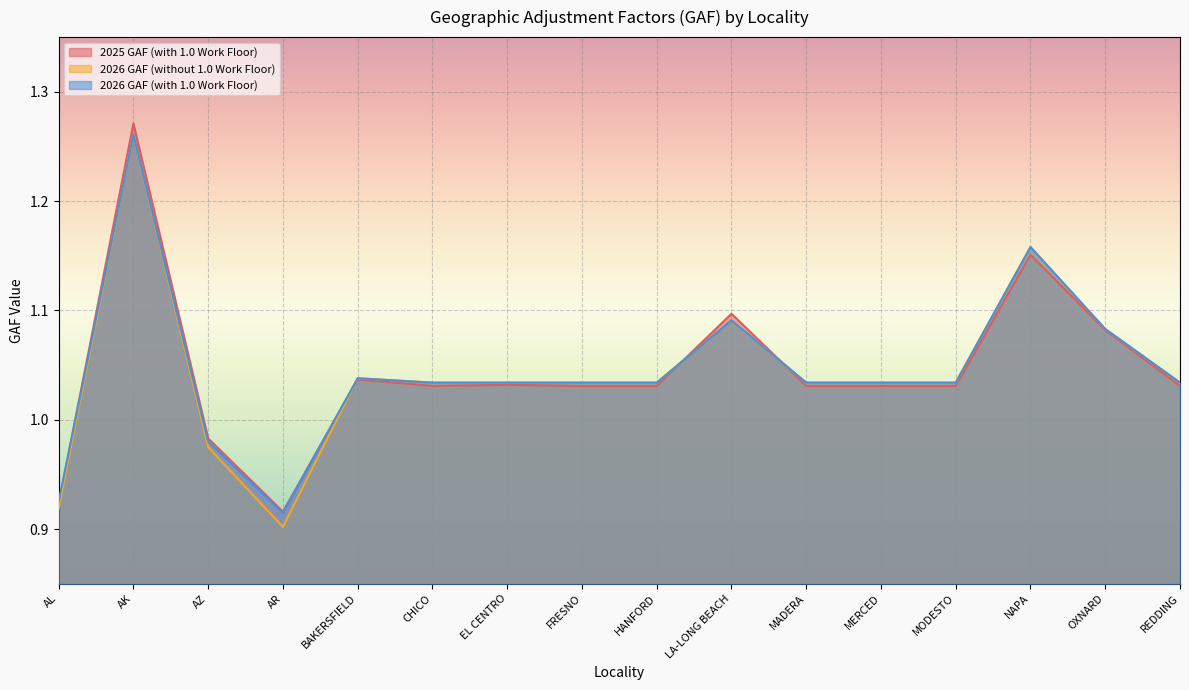

Is the value of 2025 GAF (with 1.0 Work Floor) at CHICO greater than the value of 2026 GAF (without 1.0 Work Floor) at NAPA?

No